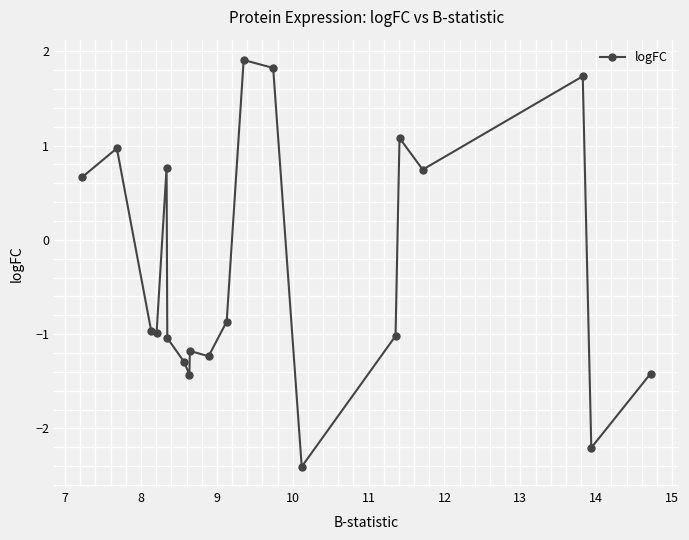

What is the maximum value shown in the chart?

1.9